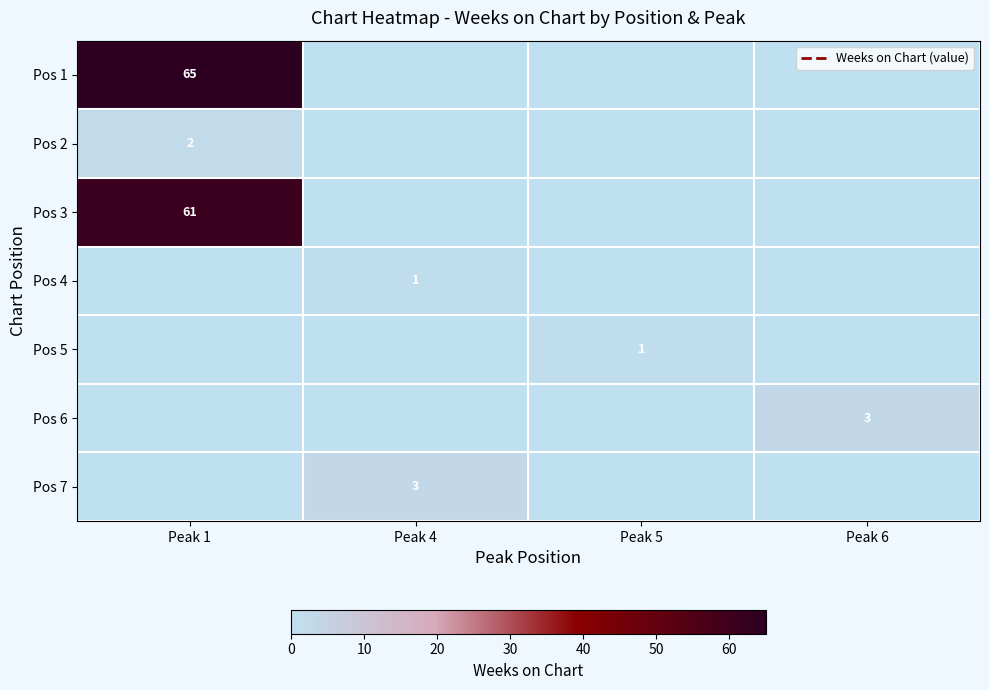

Count the number of data series in this chart.

7